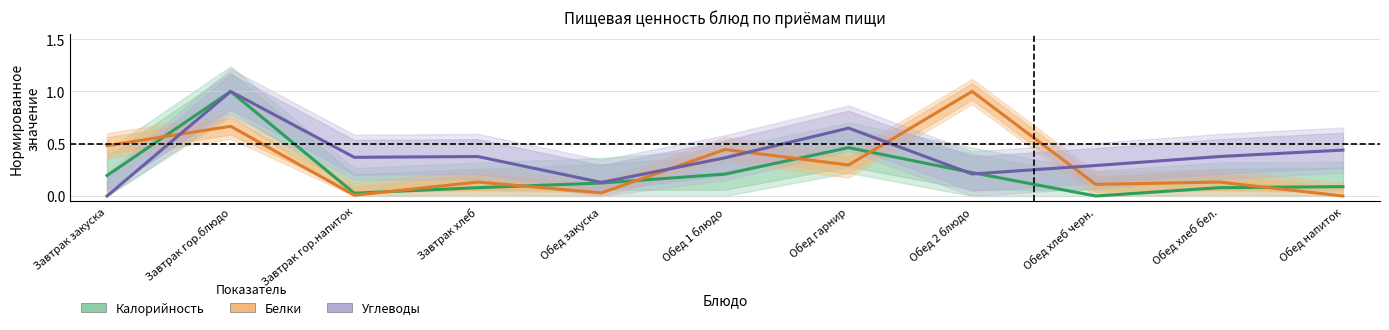

At which category is the sum across all series the highest?

Завтрак гор.блюдо